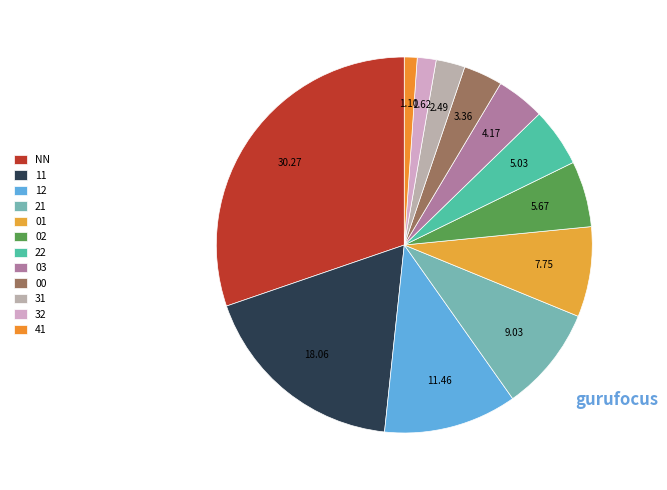

Which category has the smallest portion of the pie?

41